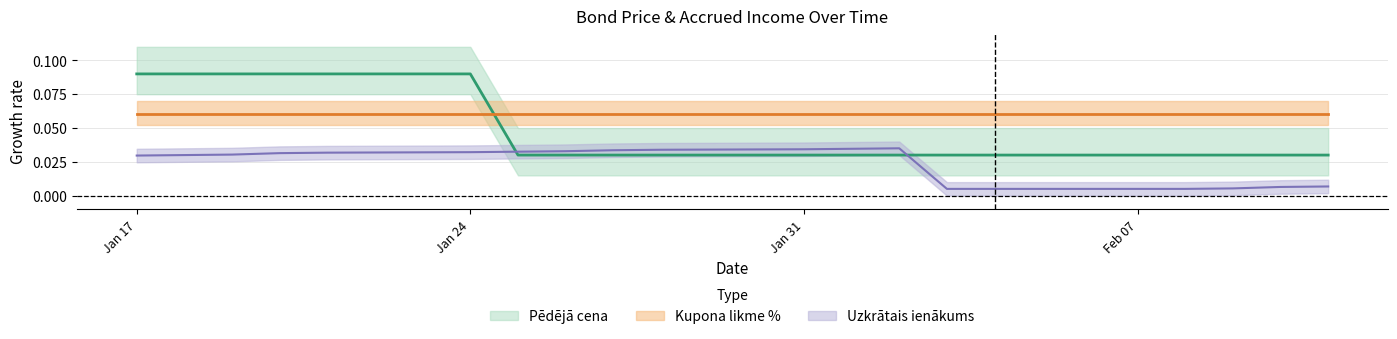

At which category does Uzkrātais ienākums reach its first local peak?

2022-02-02